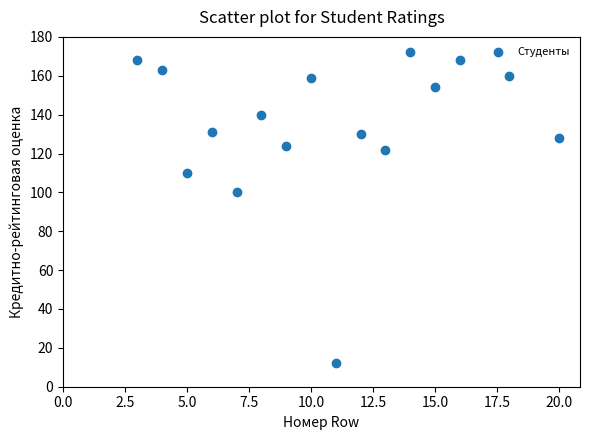

What is the range of Y values (max minus min)?

160